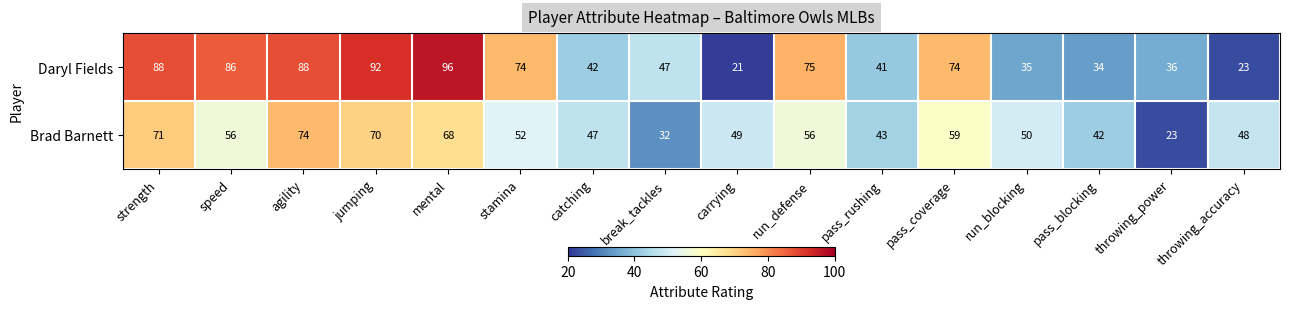

Which series has the largest total across all categories?

Daryl Fields